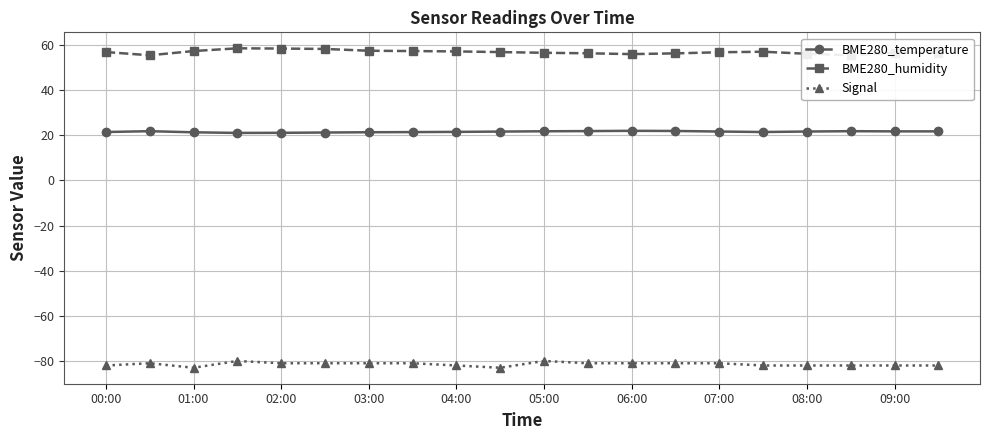

True or false: BME280_temperature and Signal intersect in this chart.

False